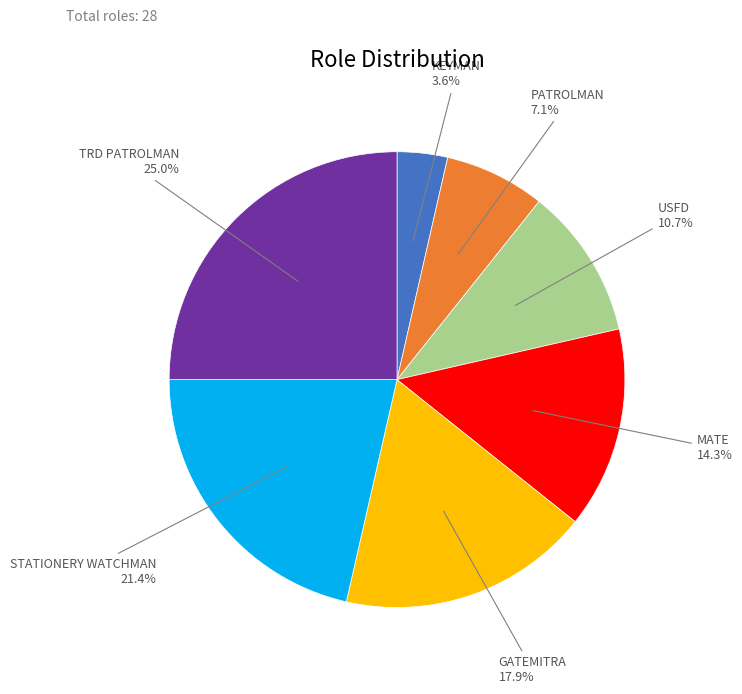

Does any single category account for the majority?

No